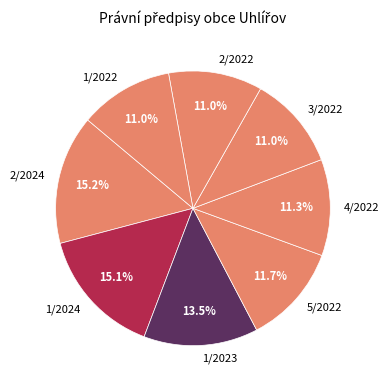

Combined, what portion of the pie is 1/2023 and 2/2022?

24.5%